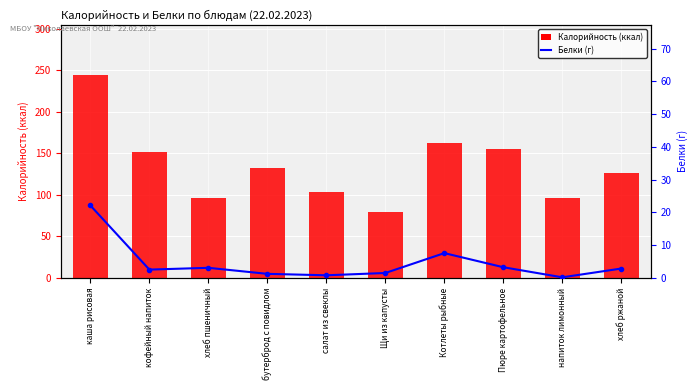

List the series in order of their overall mean, highest first.

Калорийность (ккал), Белки (г)